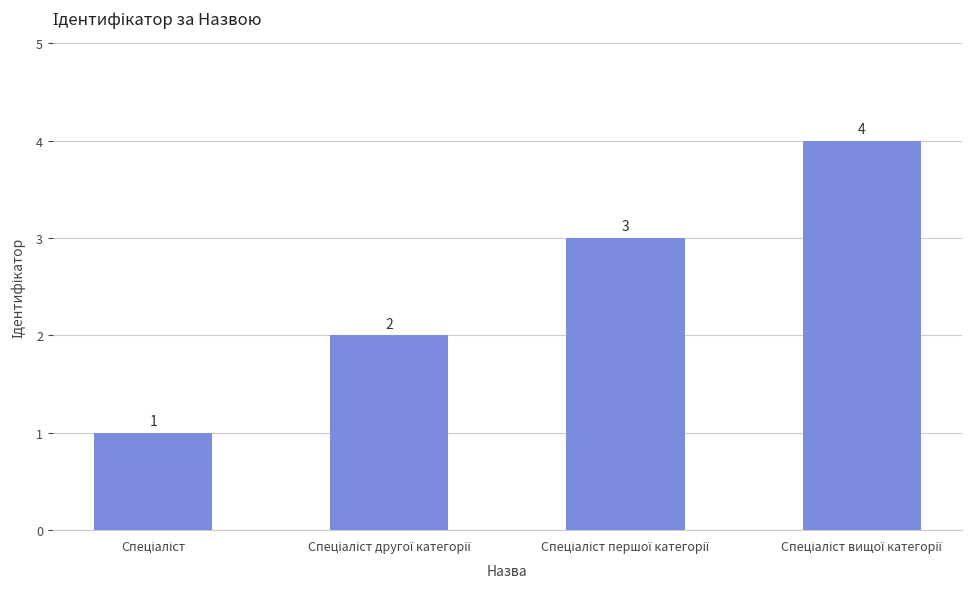

Count the values in the range 2 to 4.

3